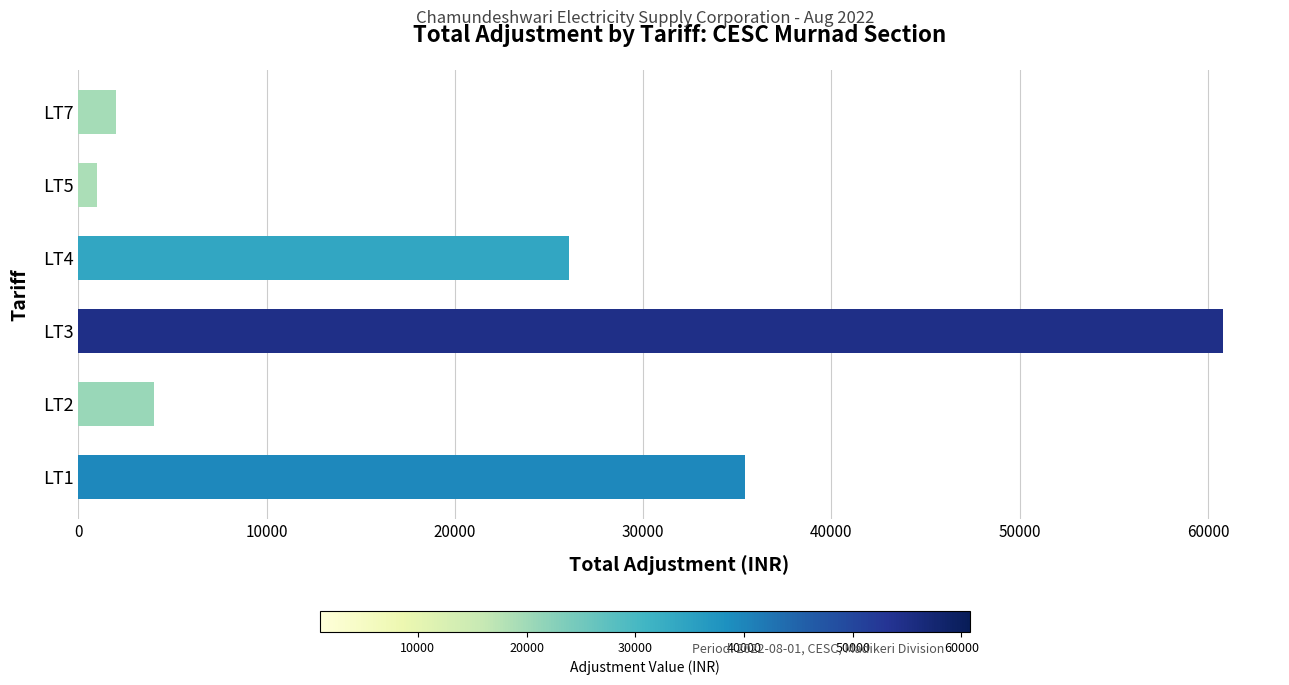

Does the chart contain stacked bars?

No